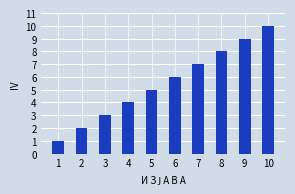

What is the maximum value shown in the chart?

10